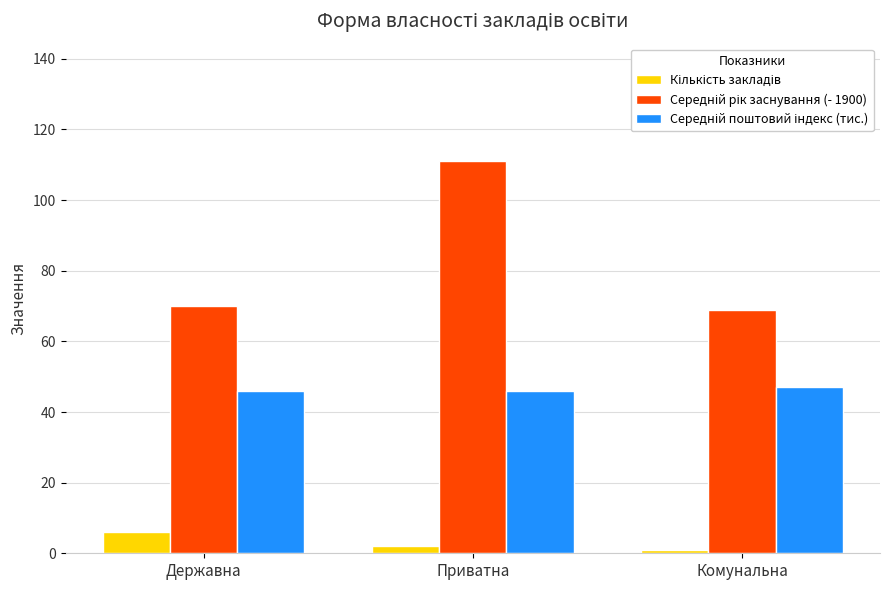

How many distinct data groups are displayed?

3